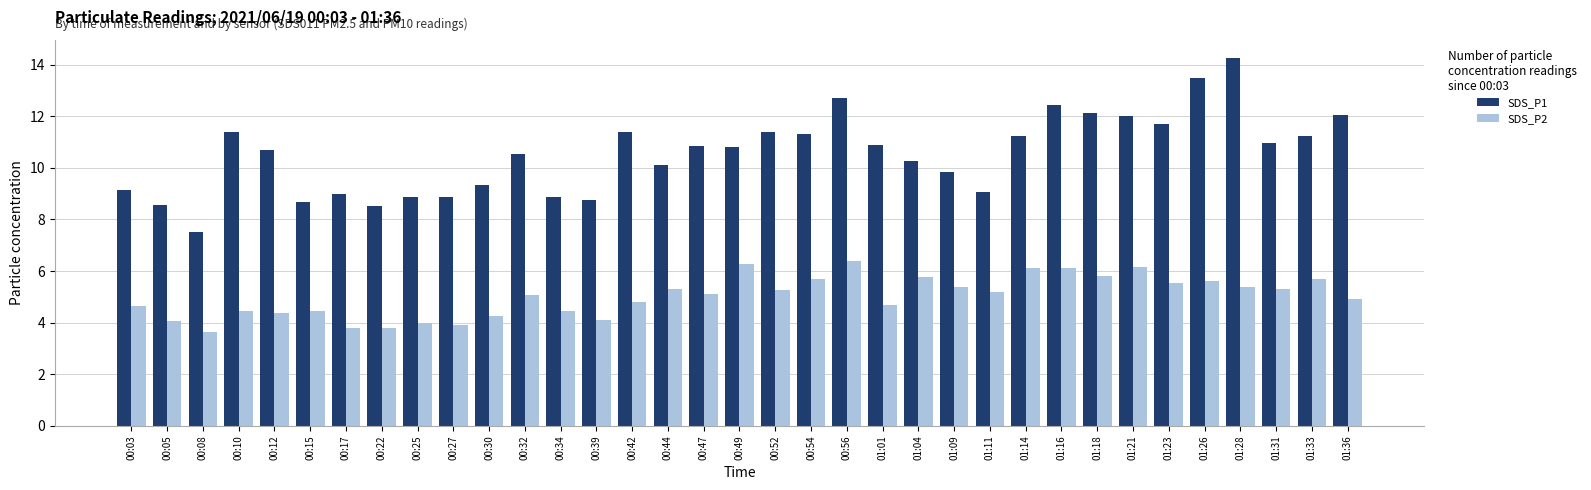

Does the chart contain stacked bars?

No